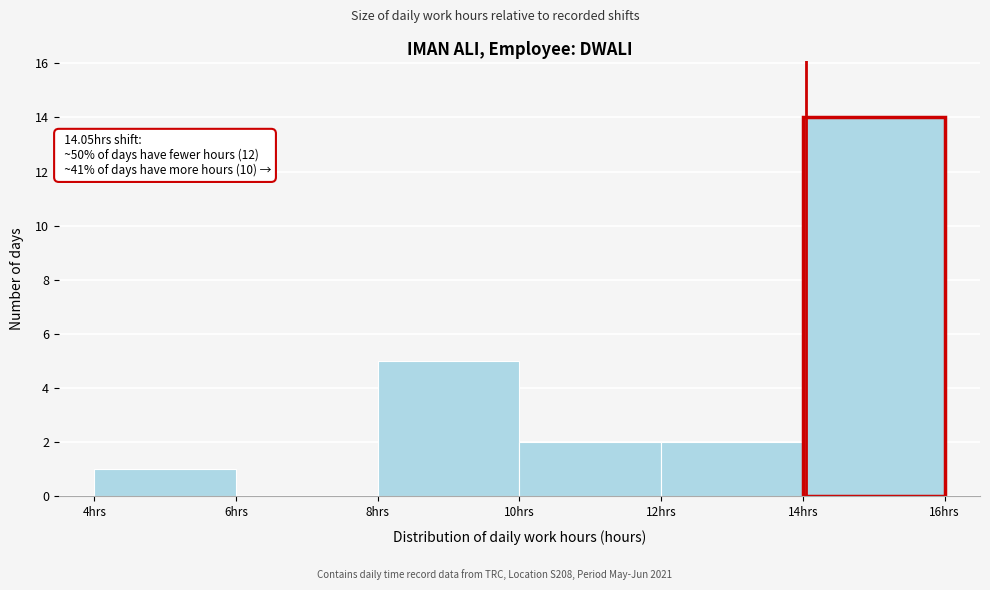

Over which range of the x-axis is the bar tallest?

14 to 16